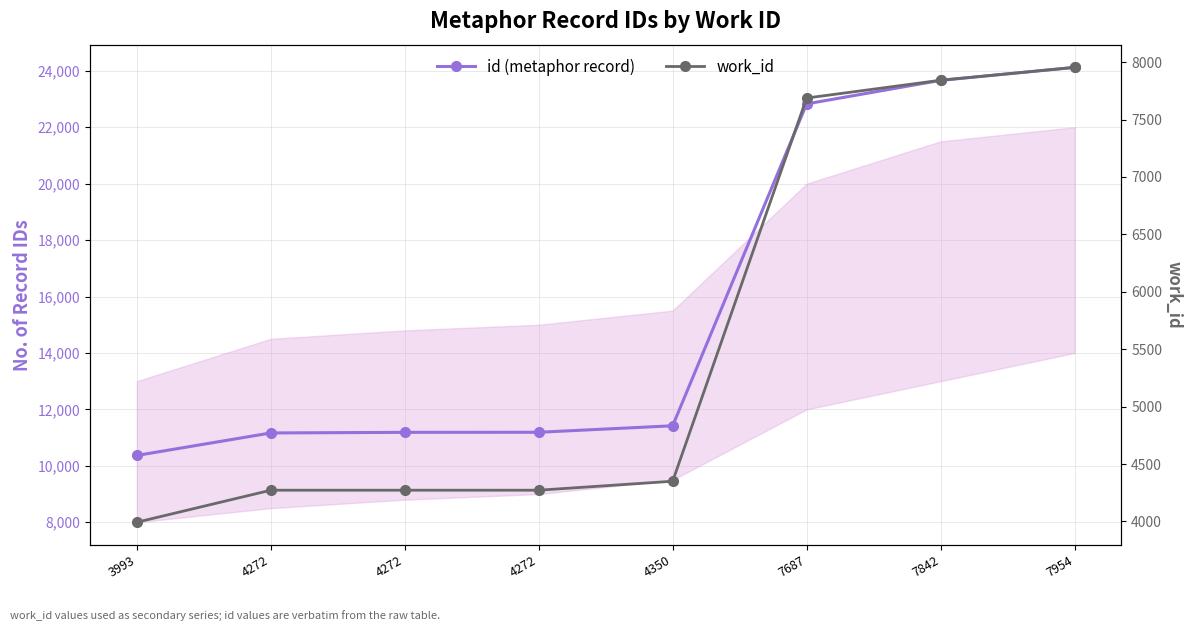

Rank the series by their average value, from lowest to highest.

work_id, id (metaphor record)